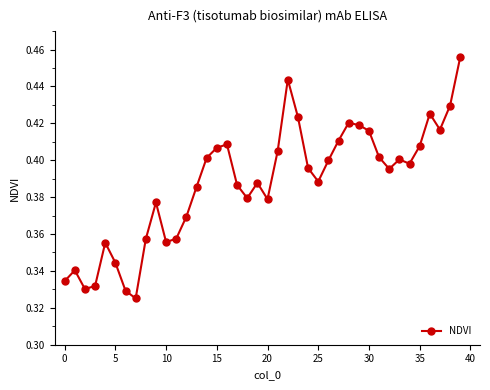

How many values are between 0 and 1?

40